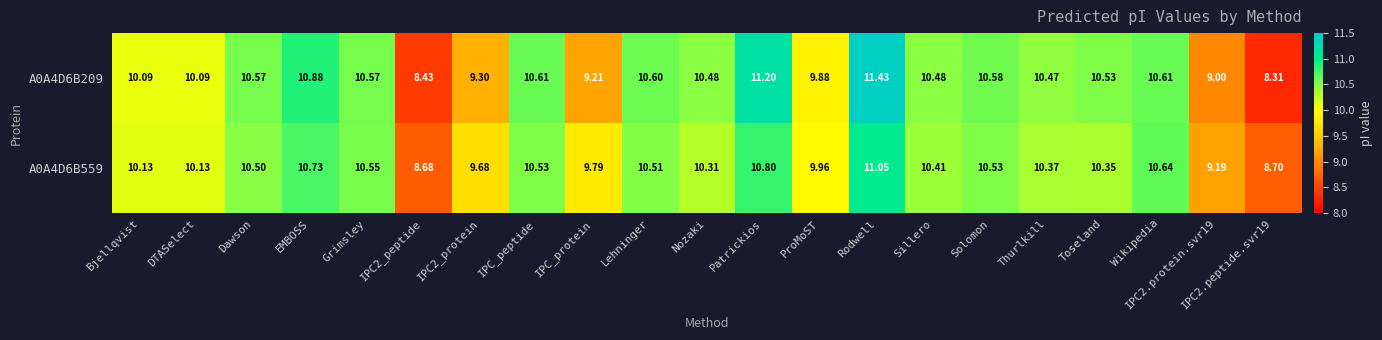

Where does the A0A4D6B559 series first go above 10?

Bjellqvist